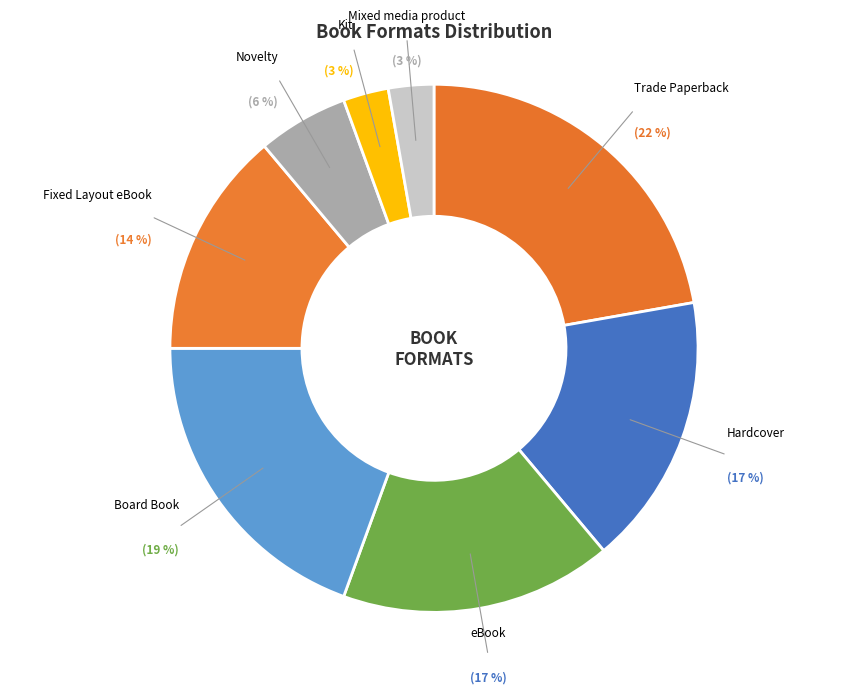

How many segments does this pie chart have?

8